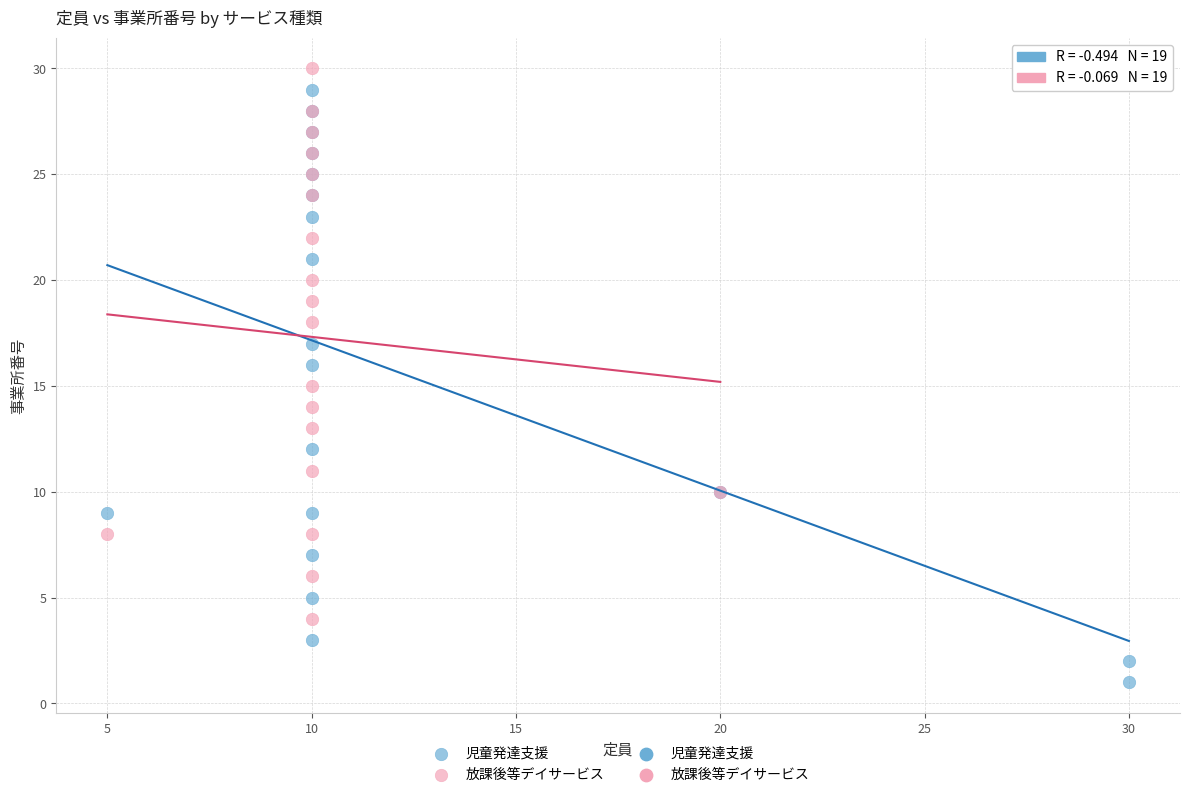

Which series contains the highest Y value?

放課後等デイサービス